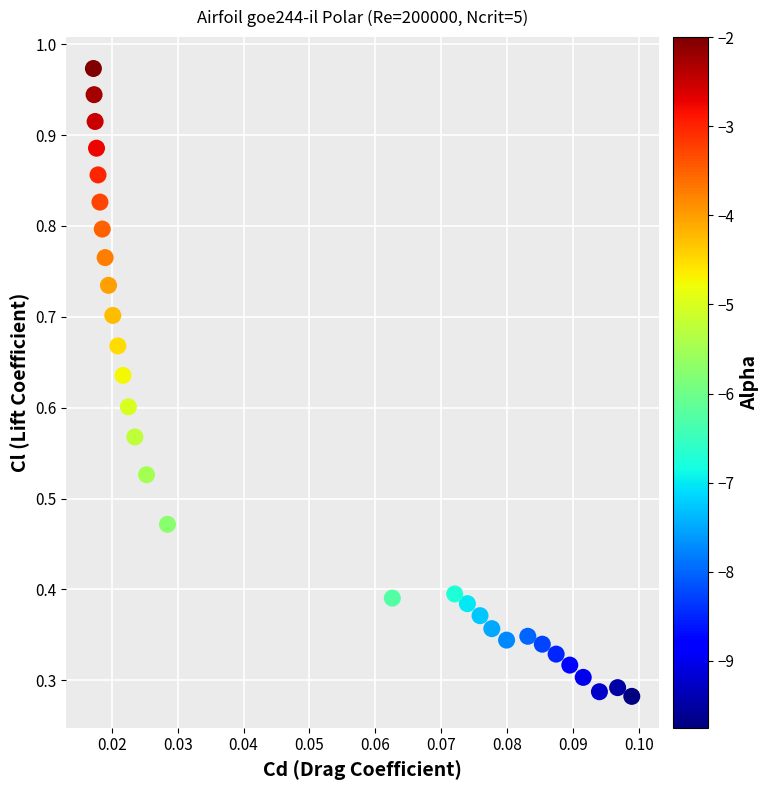

How many data points are displayed?

30